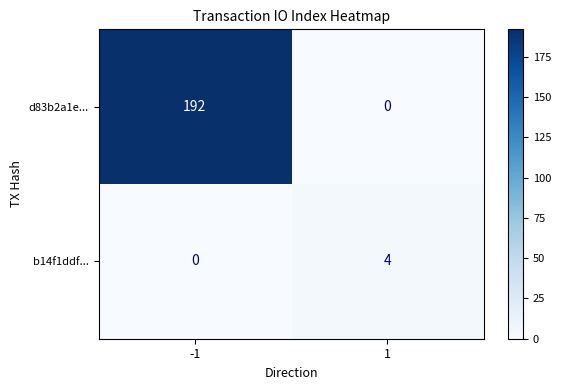

How many categories are shown in the chart?

2